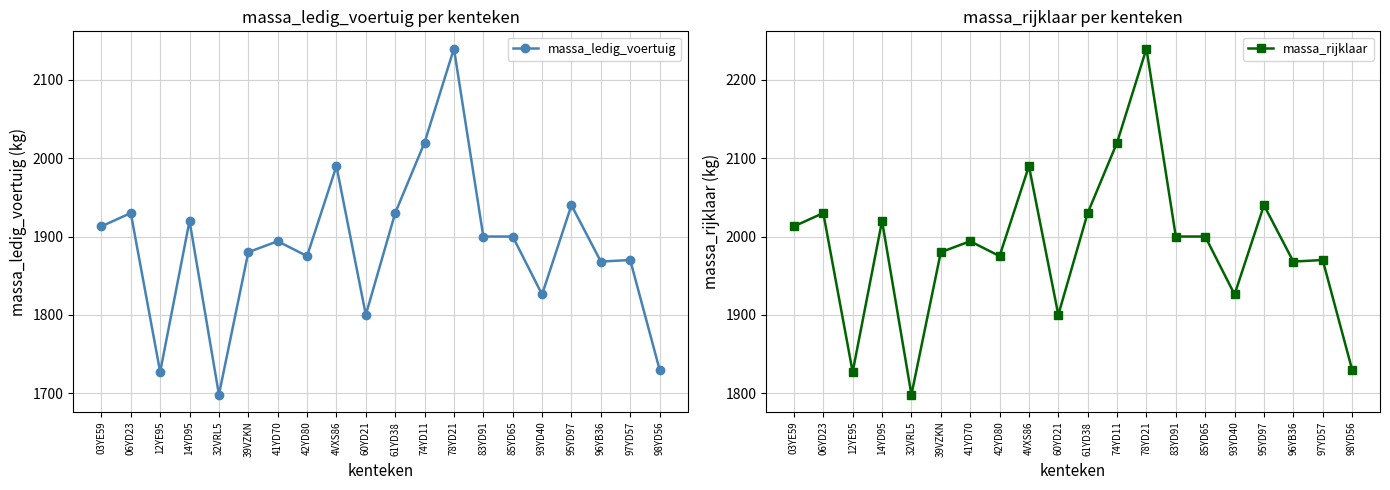

True or false: massa_ledig_voertuig has more than 1 points higher than both neighbors.

True